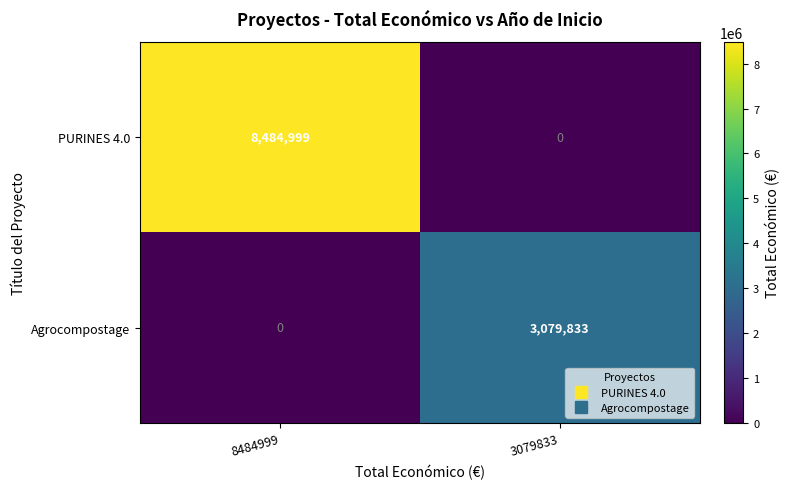

What is the difference between the highest and lowest values at 8484999?

8484999